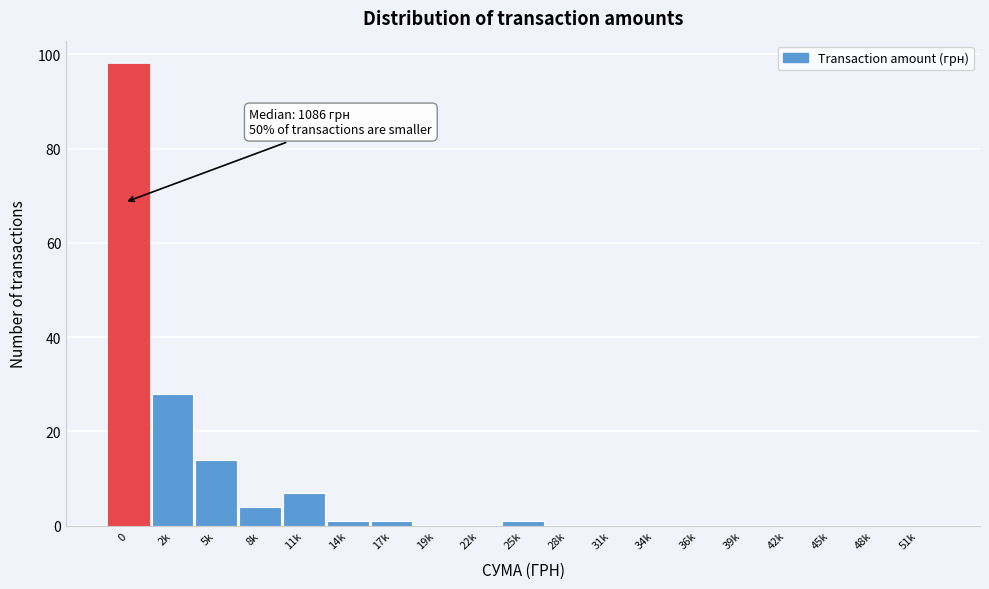

Reading left to right, what are all the values shown in this chart?

0=98	2k=28	5k=14	8k=4	11k=7	14k=1	17k=1	19k=0	22k=0	25k=1	28k=0	31k=0	34k=0	36k=0	39k=0	42k=0	45k=0	48k=0	51k=0